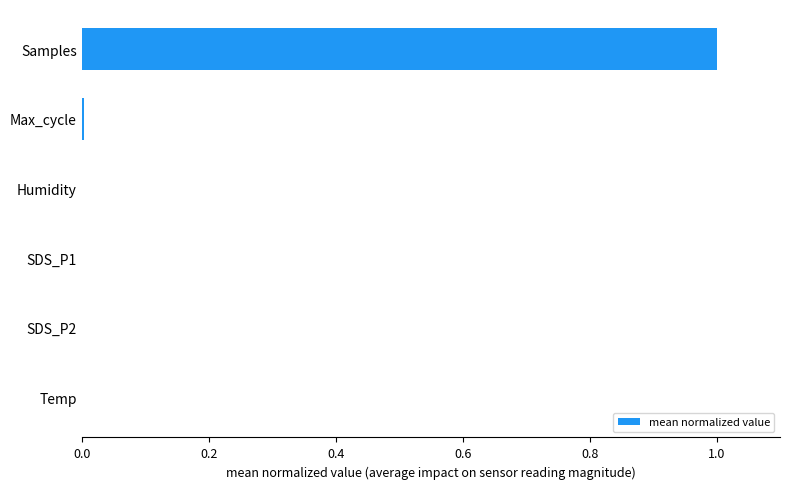

What is the greatest value displayed?

1.0